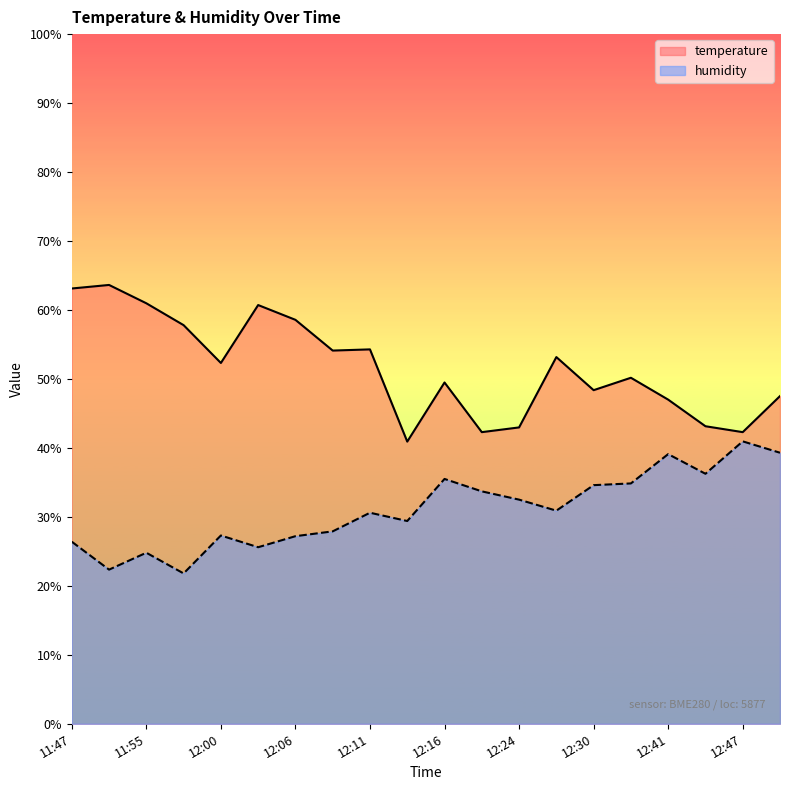

What position from the right is 12:47?

2